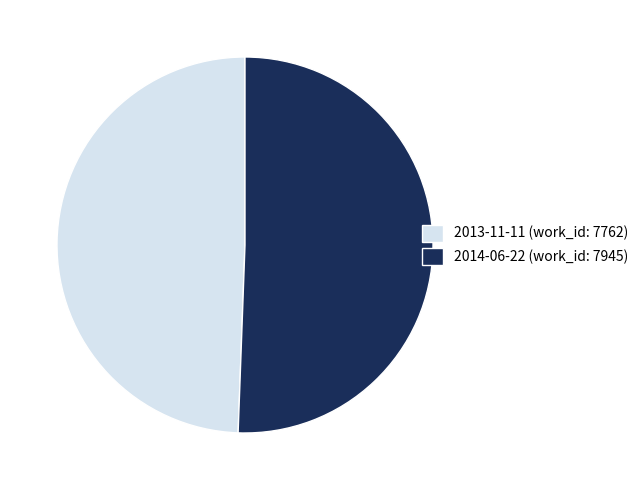

Is there any slice that represents more than half of the pie?

Yes